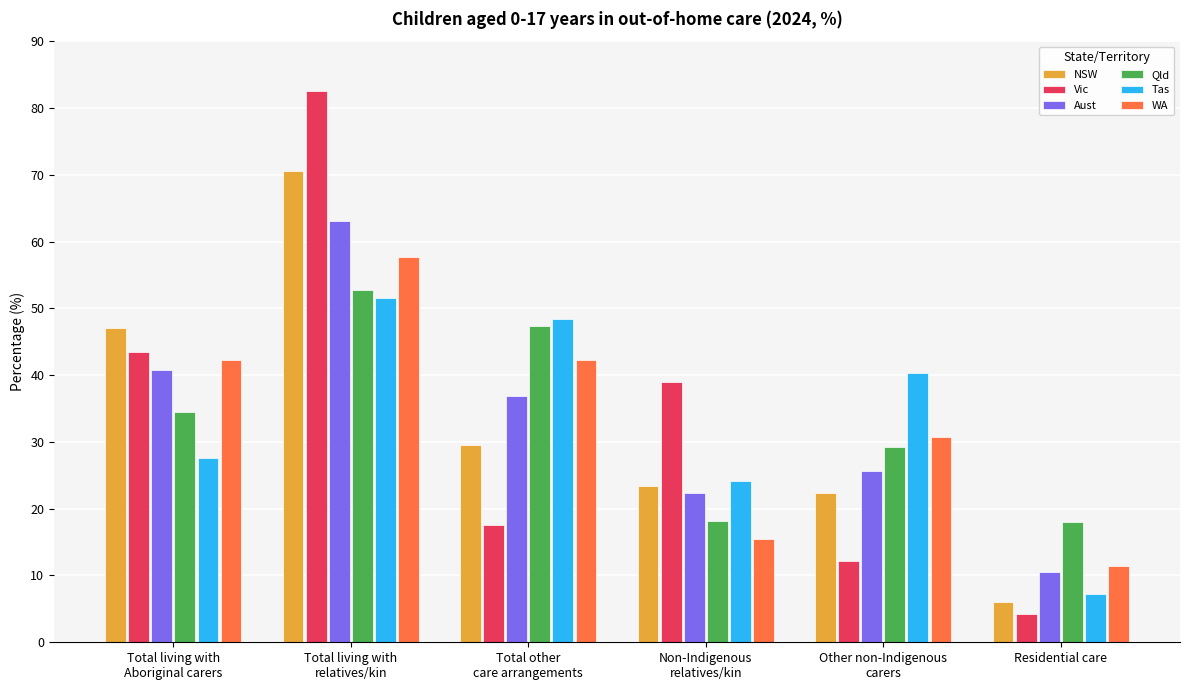

The value of NSW at Residential care is 6.0. True or false?

True